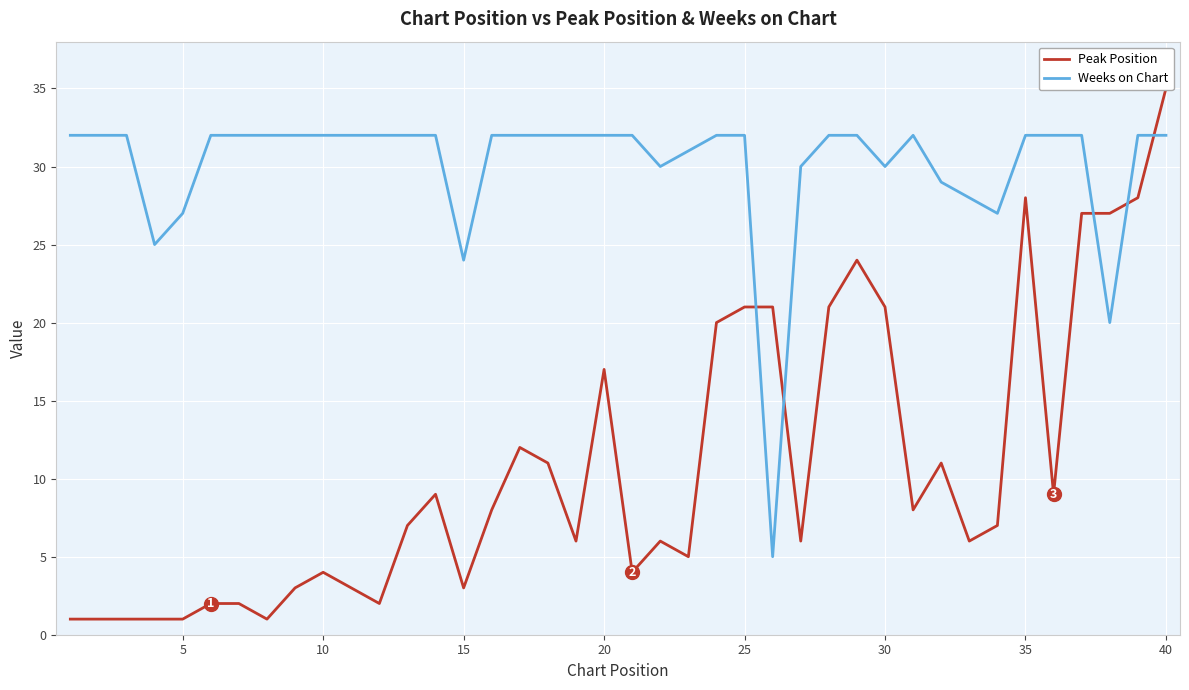

What is the highest value of the Weeks on Chart series?

32